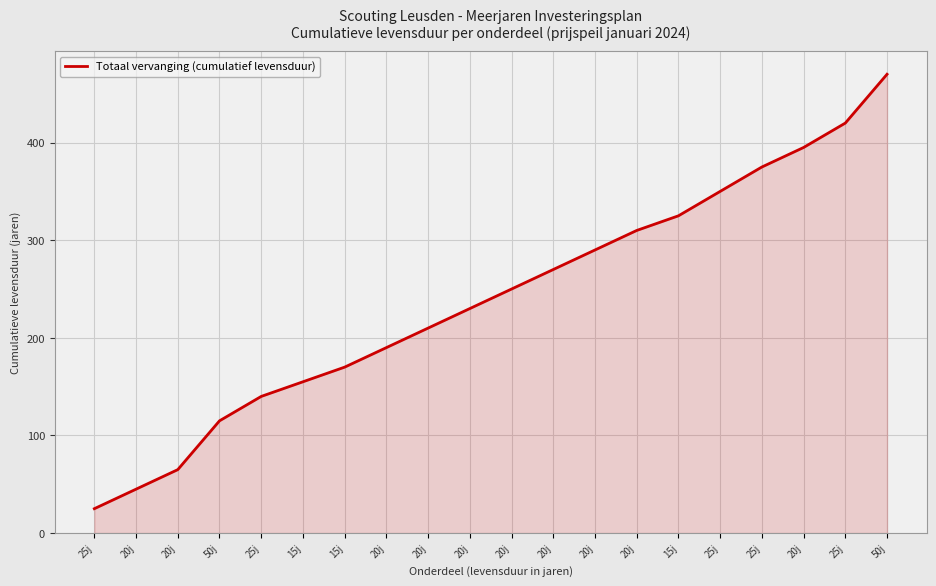

What is the change in value from 25j to 50j?

+120